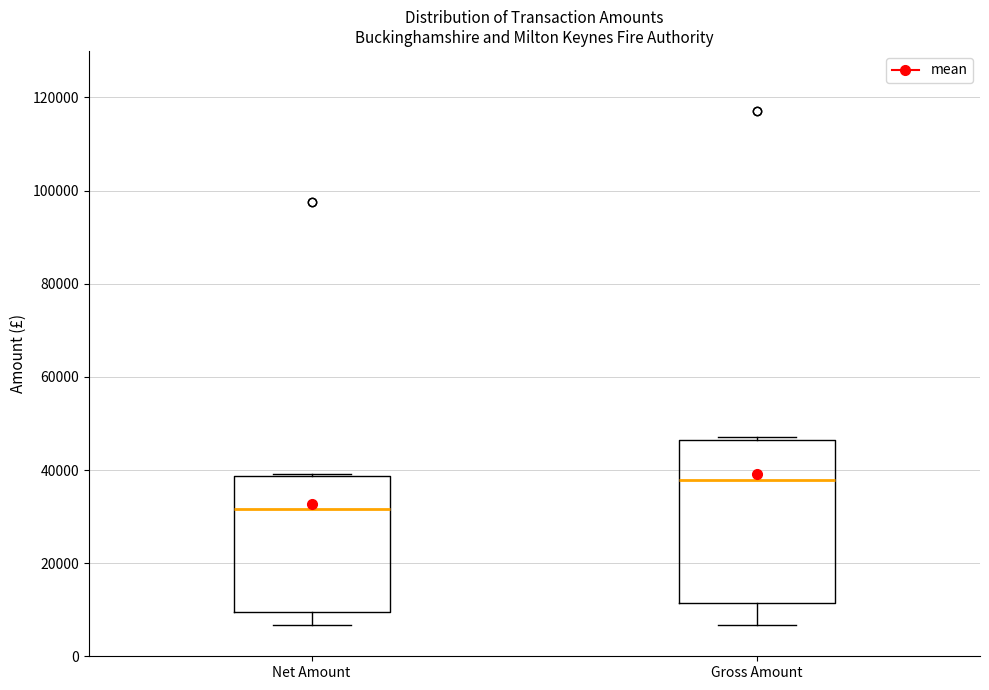

Reading left to right, read every box against the y-axis: the position of its median line, the range the box covers, and the ends of its whiskers. The values are not printed on the chart, so give them approximately, as read against the axis.

Net Amount: median 32000, box 10000 to 38000, whiskers 6000 to 40000
Gross Amount: median 38000, box 12000 to 46000, whiskers 6000 to 48000